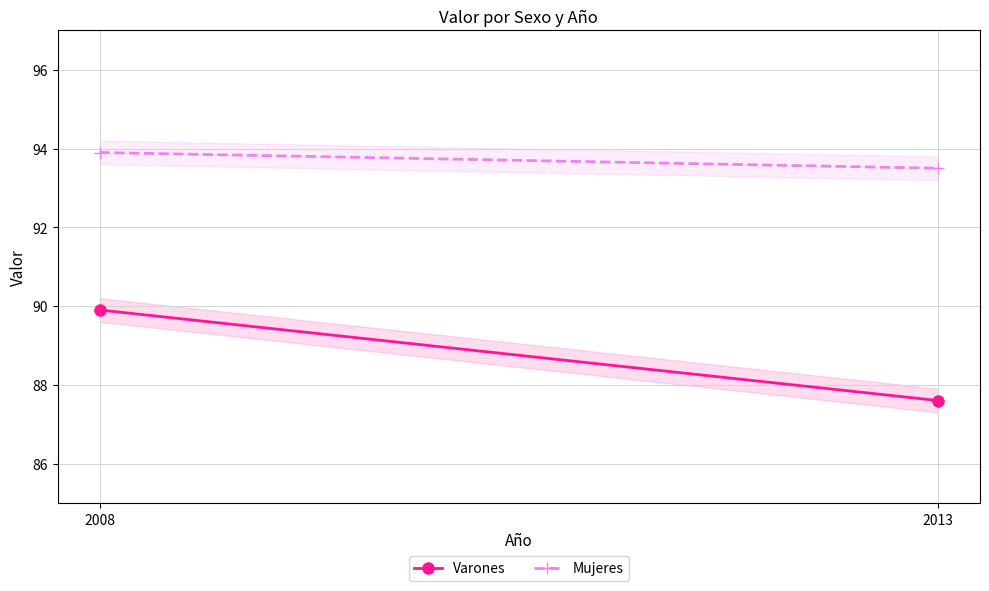

Is this an area chart (filled region under the line)?

No